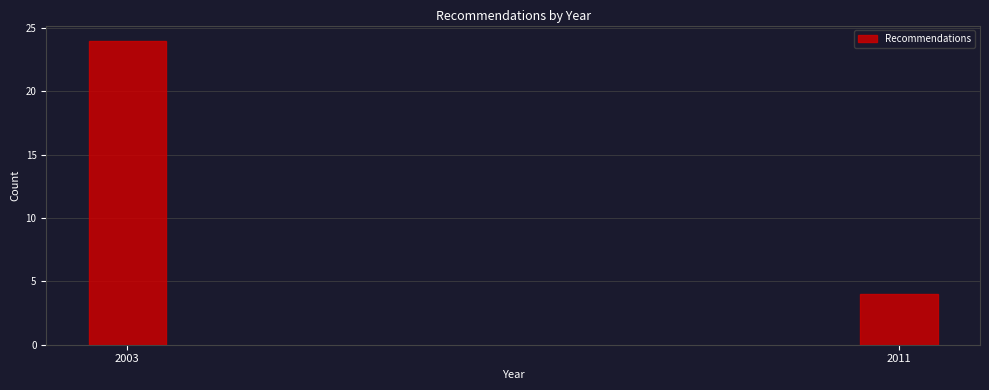

Reading left to right, transcribe all the data shown in this chart.

2003=24	2011=4